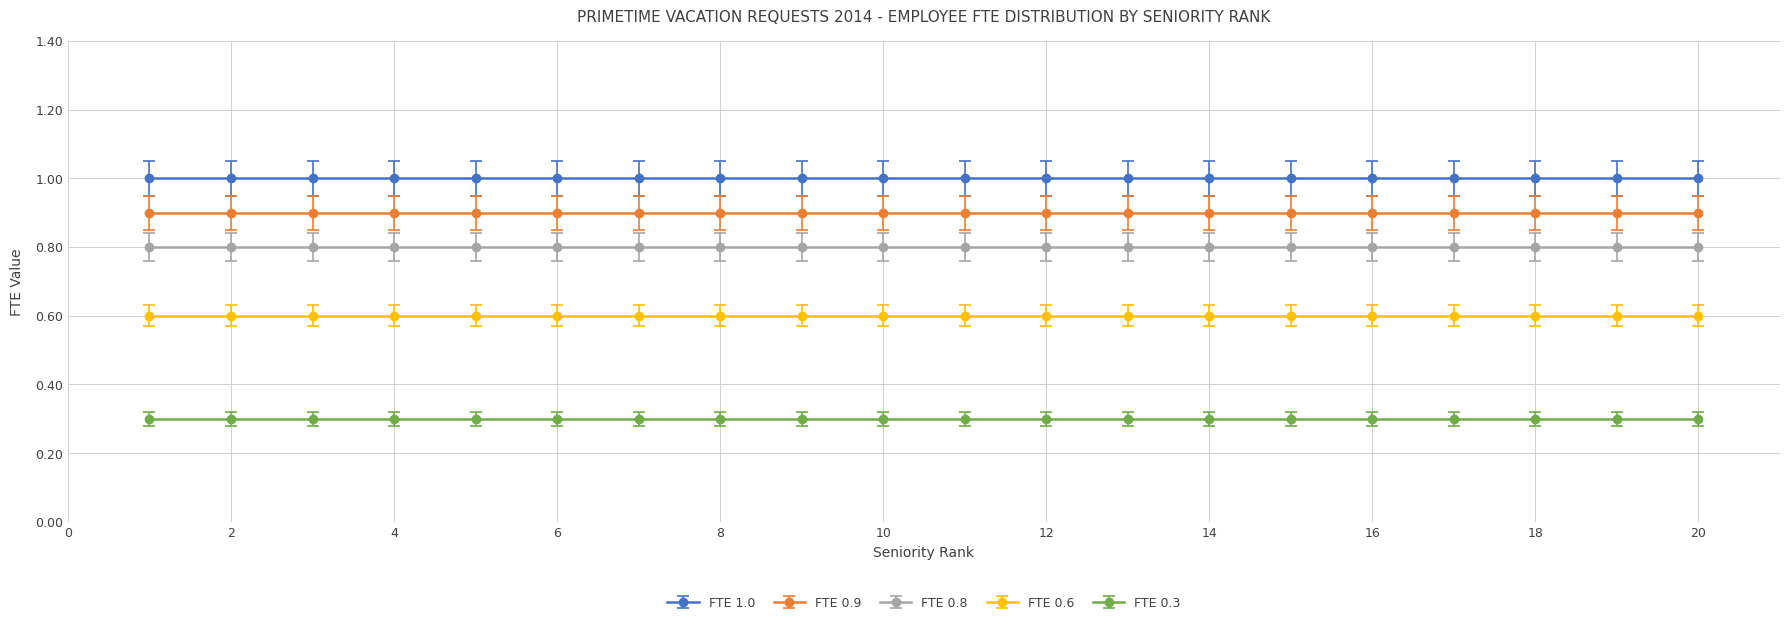

Reading left to right, list all the values displayed in this chart.

FTE 1.0: 1=1.0	2=1.0	3=1.0	4=1.0	5=1.0	6=1.0	7=1.0	8=1.0	9=1.0	10=1.0	11=1.0	12=1.0	13=1.0	14=1.0	15=1.0	16=1.0	17=1.0	18=1.0	19=1.0	20=1.0
FTE 0.9: 1=0.9	2=0.9	3=0.9	4=0.9	5=0.9	6=0.9	7=0.9	8=0.9	9=0.9	10=0.9	11=0.9	12=0.9	13=0.9	14=0.9	15=0.9	16=0.9	17=0.9	18=0.9	19=0.9	20=0.9
FTE 0.8: 1=0.8	2=0.8	3=0.8	4=0.8	5=0.8	6=0.8	7=0.8	8=0.8	9=0.8	10=0.8	11=0.8	12=0.8	13=0.8	14=0.8	15=0.8	16=0.8	17=0.8	18=0.8	19=0.8	20=0.8
FTE 0.6: 1=0.6	2=0.6	3=0.6	4=0.6	5=0.6	6=0.6	7=0.6	8=0.6	9=0.6	10=0.6	11=0.6	12=0.6	13=0.6	14=0.6	15=0.6	16=0.6	17=0.6	18=0.6	19=0.6	20=0.6
FTE 0.3: 1=0.3	2=0.3	3=0.3	4=0.3	5=0.3	6=0.3	7=0.3	8=0.3	9=0.3	10=0.3	11=0.3	12=0.3	13=0.3	14=0.3	15=0.3	16=0.3	17=0.3	18=0.3	19=0.3	20=0.3